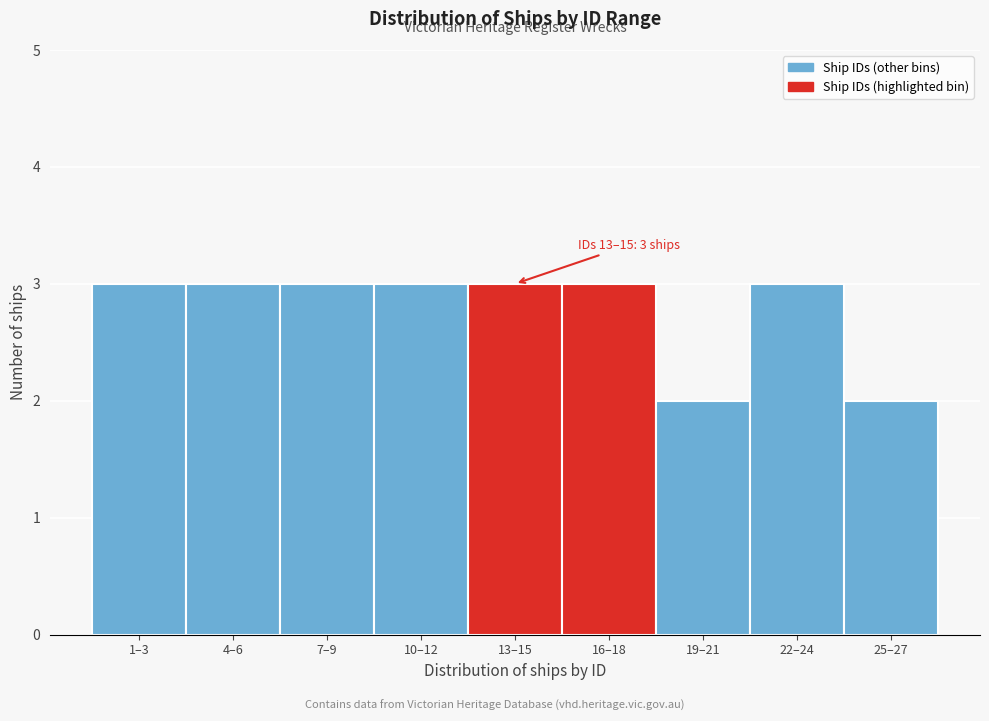

Reading left to right, list all the values displayed in this chart.

3	3	3	3	3	3	2	3	2